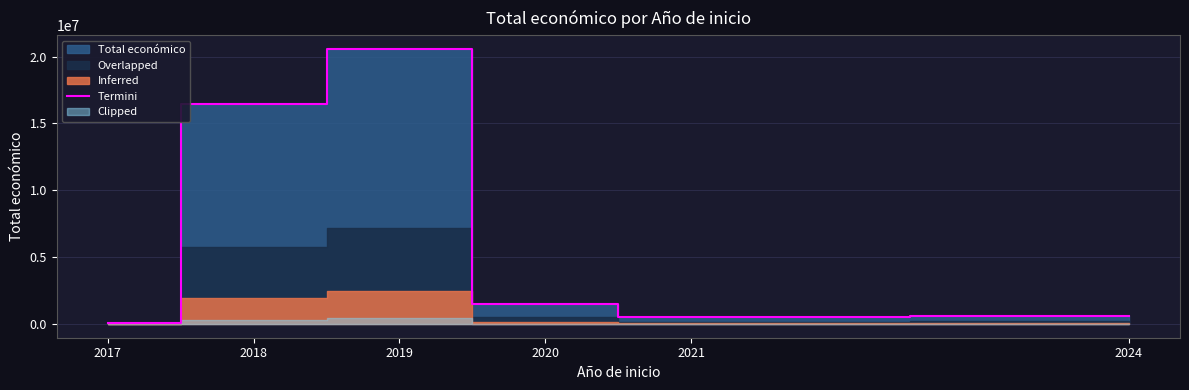

The value at 2018 is 23067373. True or false?

False